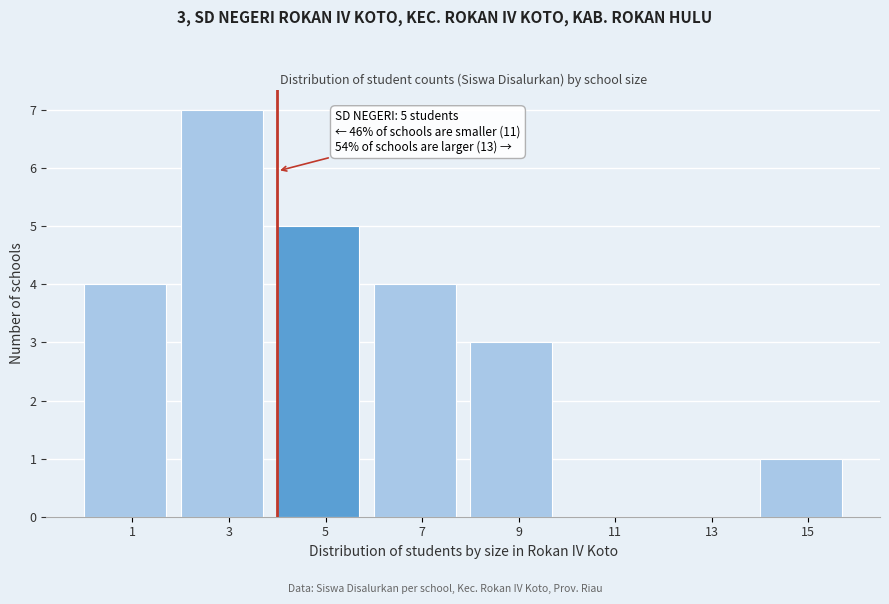

Reading left to right, list all the values displayed in this chart.

1=4	3=7	5=5	7=4	9=3	11=0	13=0	15=1